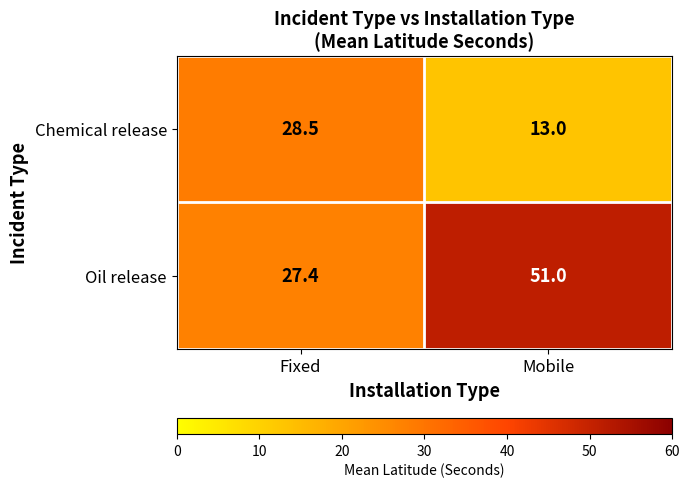

At which label does Oil release reach its peak?

Mobile